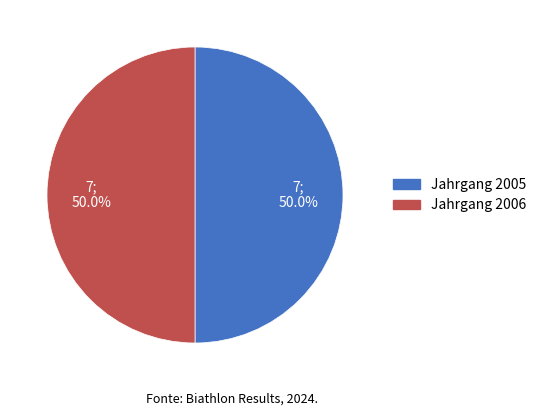

Which slice is the largest?

2006